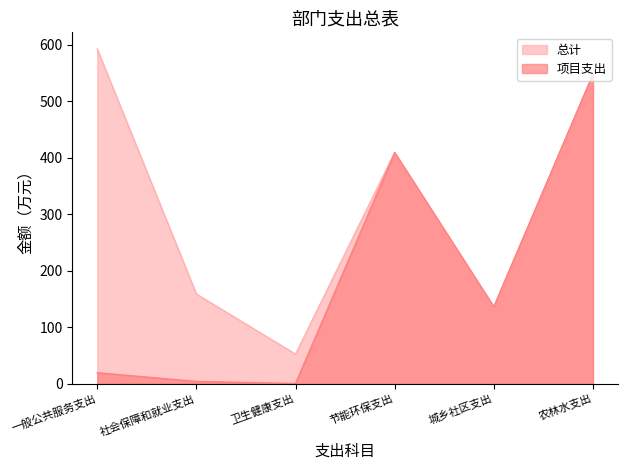

Which series has the largest range (max minus min)?

项目支出